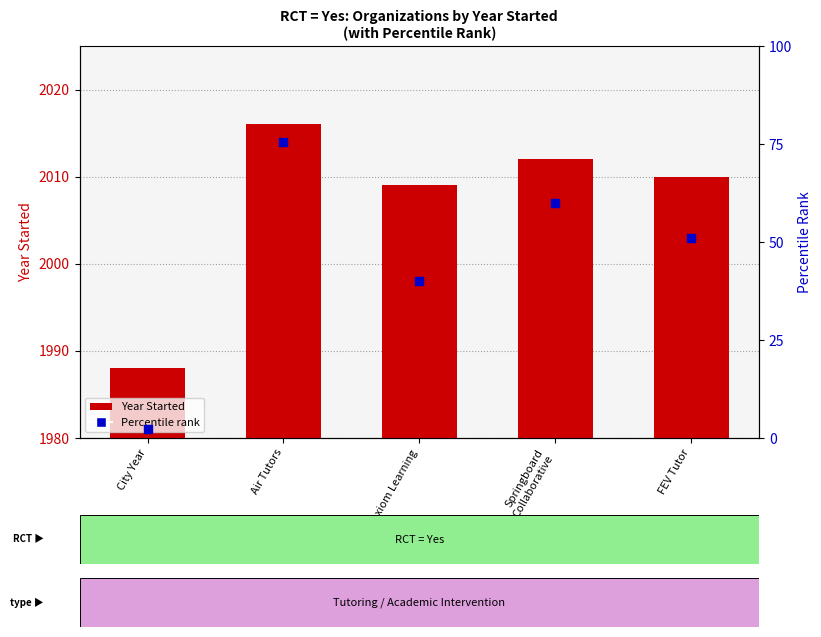

Which series has the largest total across all categories?

Year Started